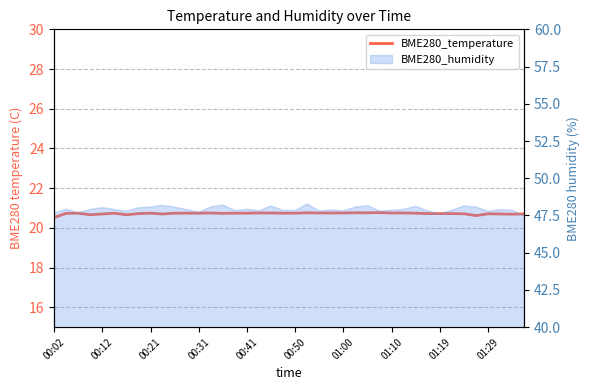

Is it true that the value at 01:00 is 36.6?

False